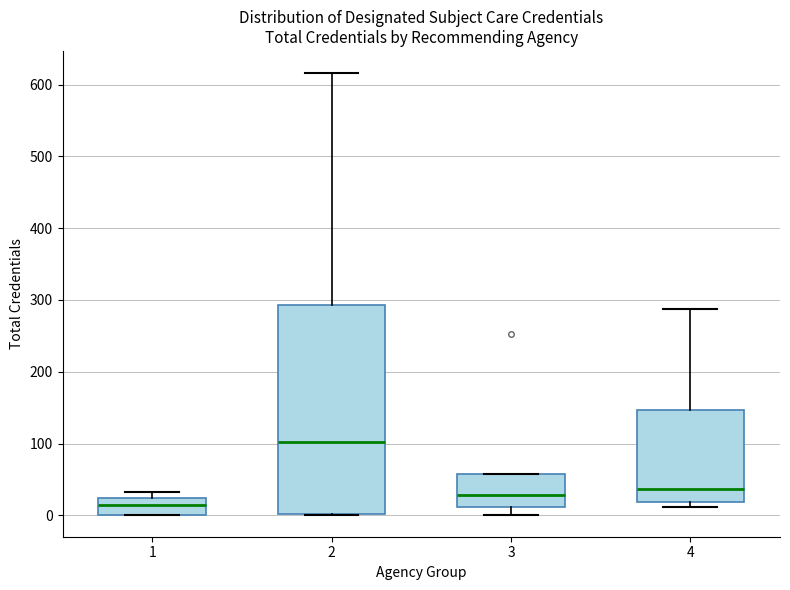

Where does the median line of the box at x = 3 sit on the y-axis? The values are not printed on the chart, so give them approximately, as read against the axis.

30